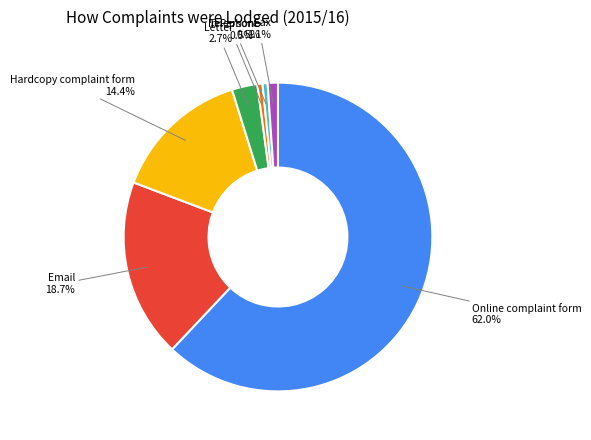

Is it true that Online complaint form is 74% of the pie?

False